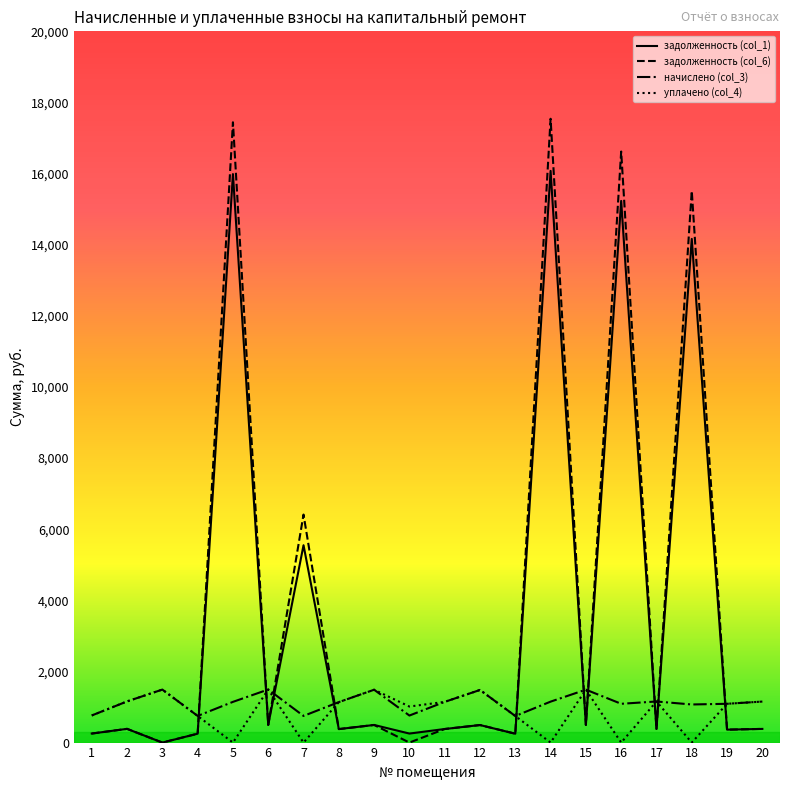

What is the approximate value of задолженность (col_6) at 9?

495.4